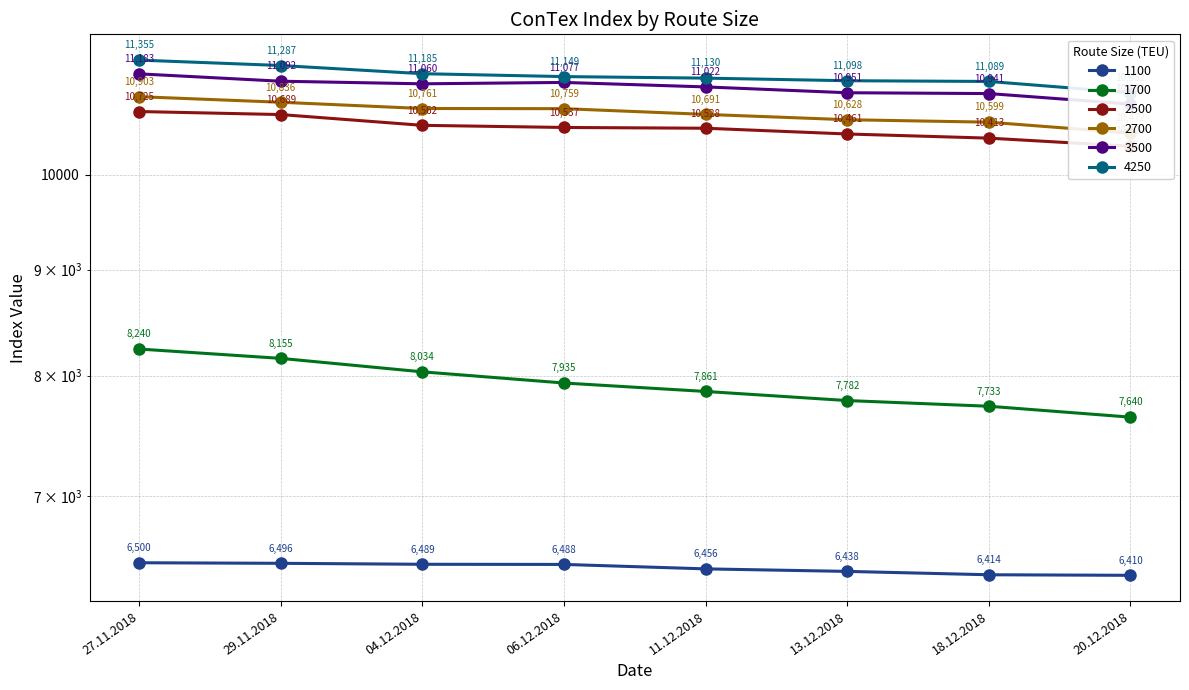

Does the chart have visible grid lines?

Yes